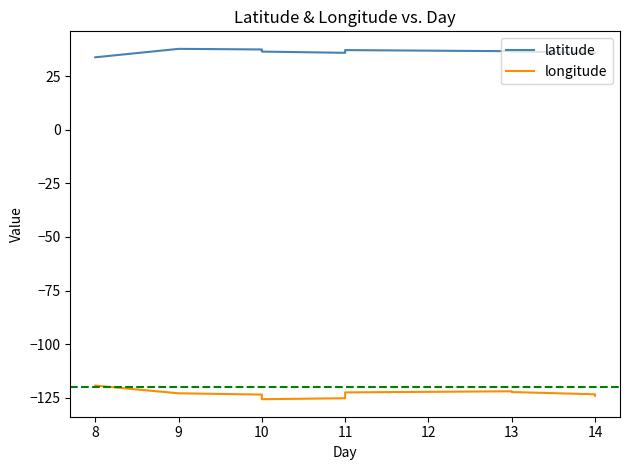

True or false: latitude has more than 1 interior local peaks.

True